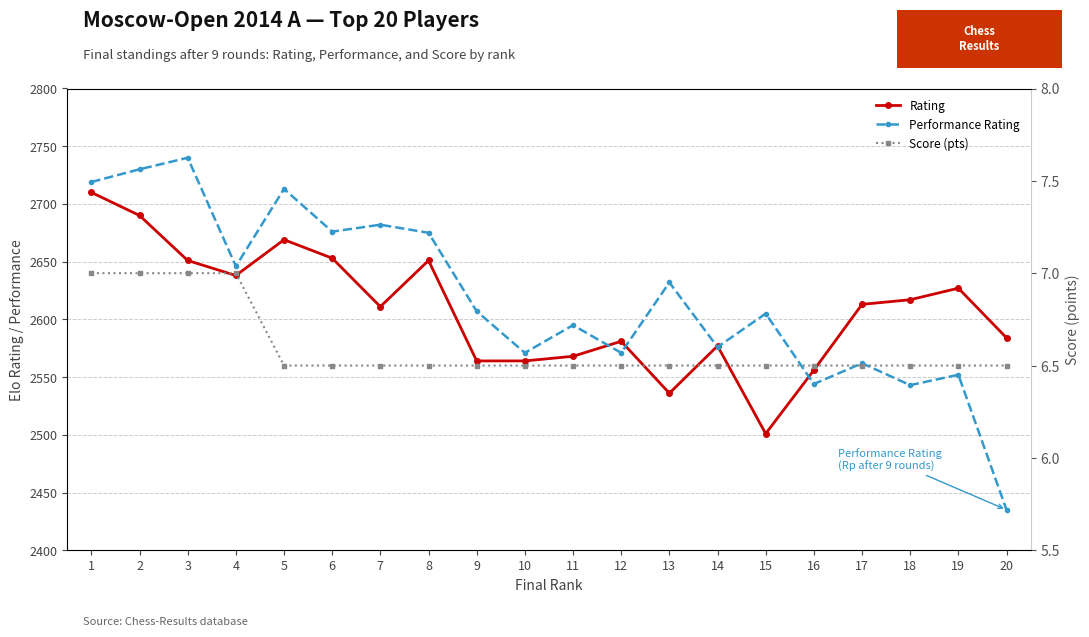

What are all the series names shown in the legend?

Rating, Performance Rating, Score (pts)